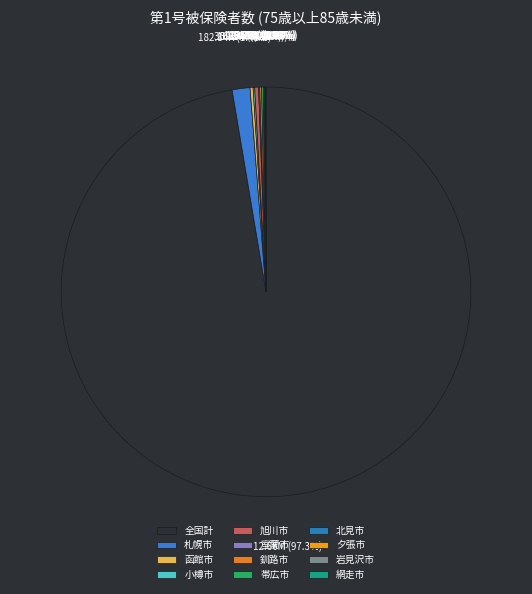

Is the sum of 夕張市 and 釧路市 greater than half?

No